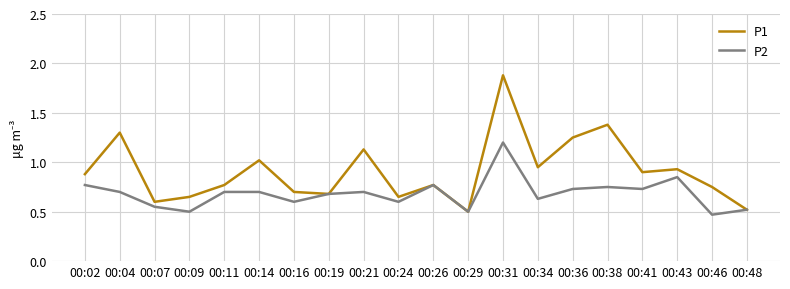

Which series has the largest total across all categories?

P1